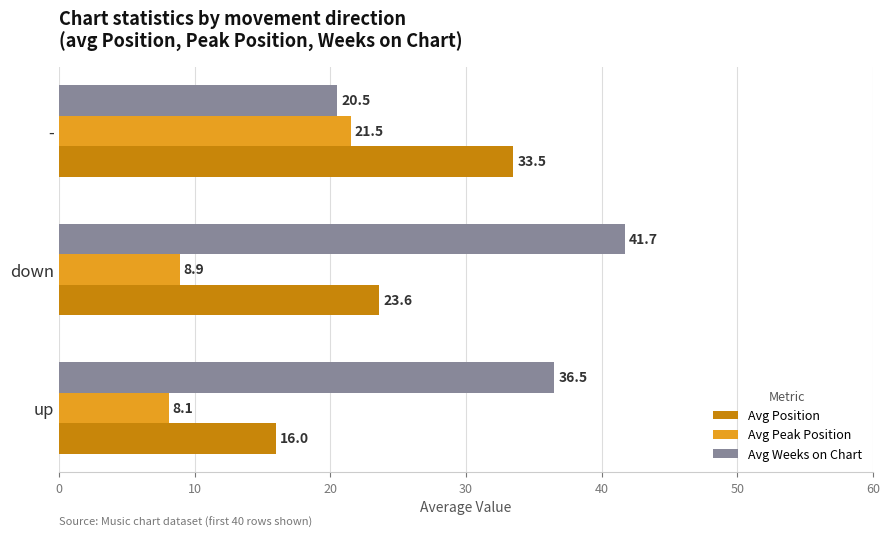

What is the spread (max minus min) of values at down?

32.8